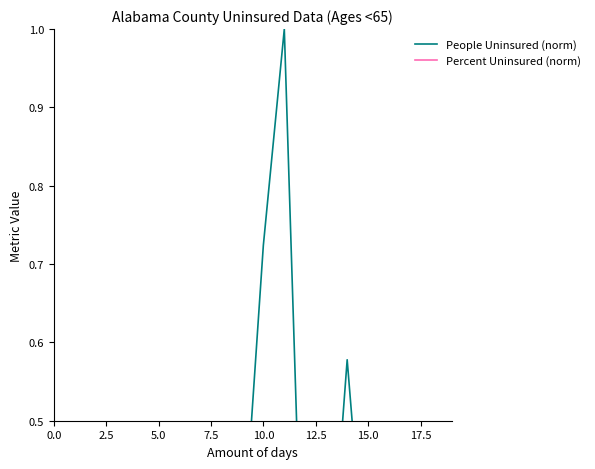

What is the label of the 10th point from the right?

10